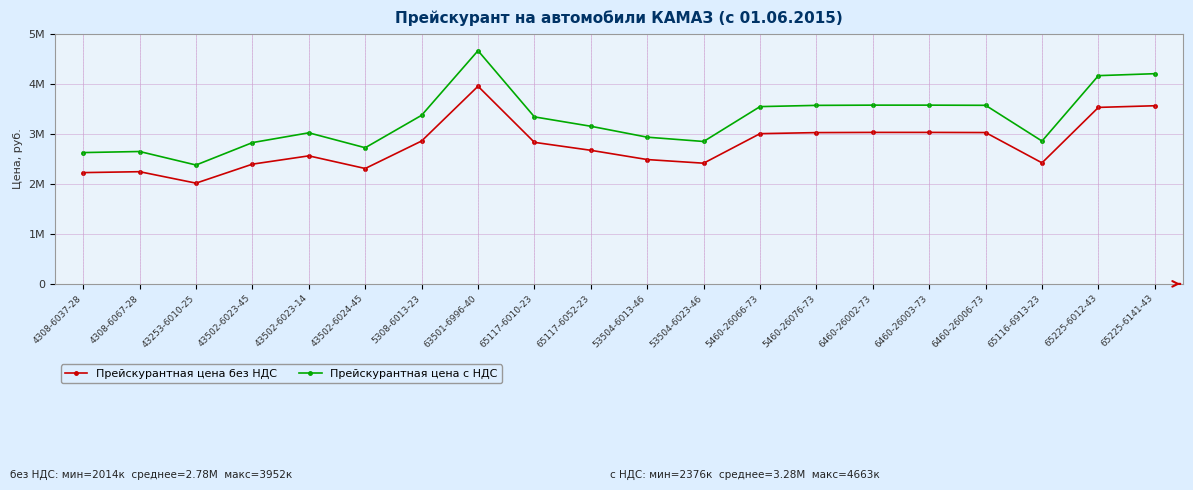

Between 5460-26076-73 and 6460-26003-73, which is larger?

6460-26003-73